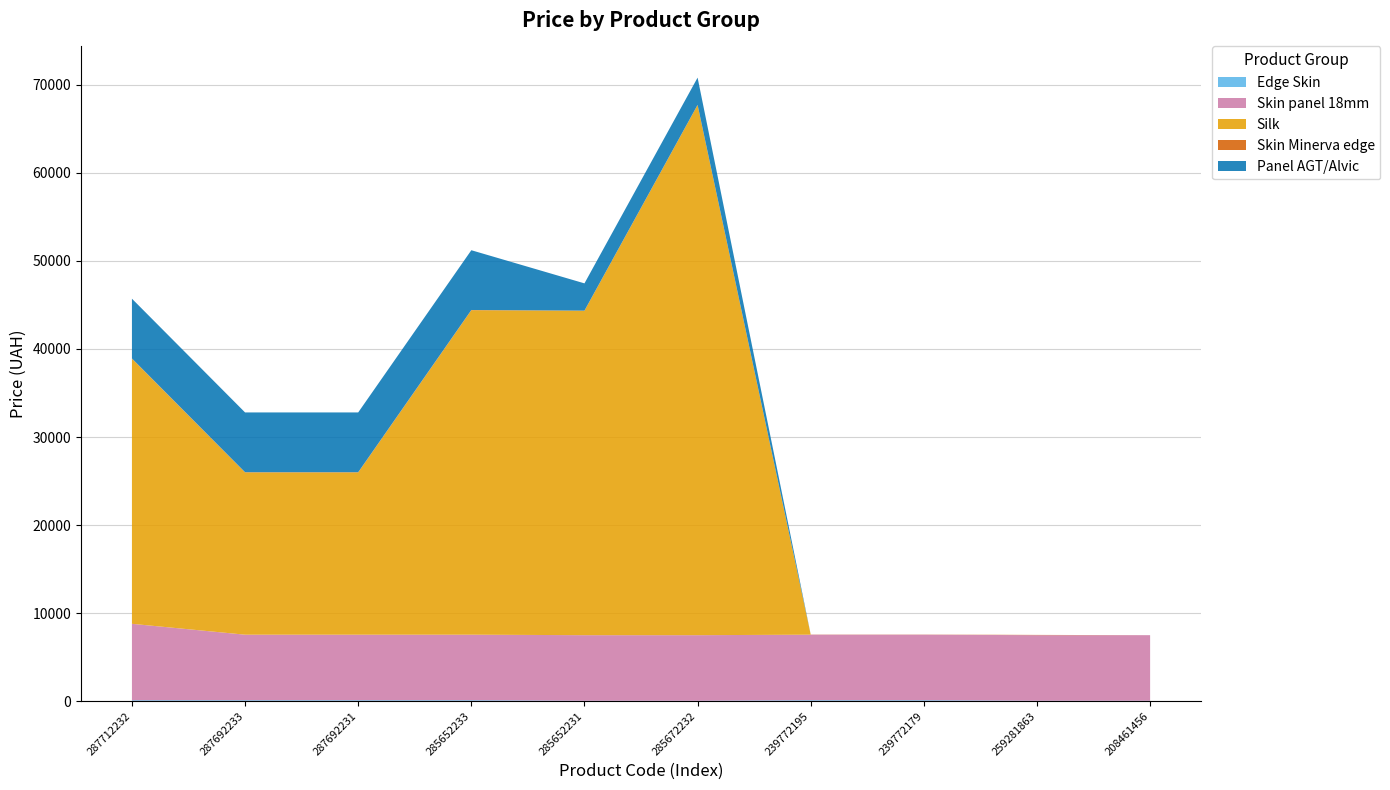

Reading left to right, what are all the values shown in this chart?

Edge Skin: 111.8	111.8	111.8	111.8	55.9	55.9	111.8	111.8	55.9	55.9
Skin panel 18mm: 8679.5	7444.6	7444.6	7444.6	7444.6	7444.6	7444.6	7444.6	7444.6	7444.6
Silk: 30102.8	18420.9	18420.9	36841.8	36841.8	60205.6	0.0	0.0	0.0	0.0
Skin Minerva edge: 31.3	31.3	31.3	31.3	15.7	15.7	15.7	15.7	30.9	0.0
Panel AGT/Alvic: 6787.1	6787.1	6787.1	6787.1	3094.7	3094.7	0.0	0.0	0.0	0.0